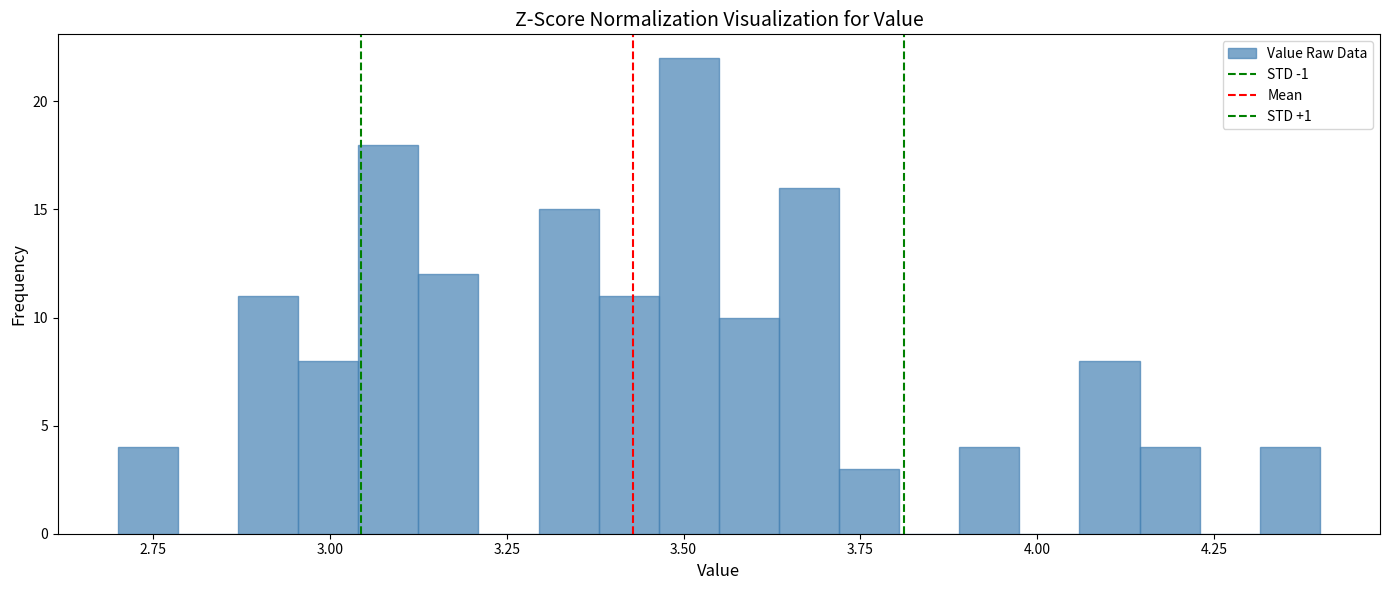

Read against the x-axis, roughly where is the centre of the tallest bar?

3.50